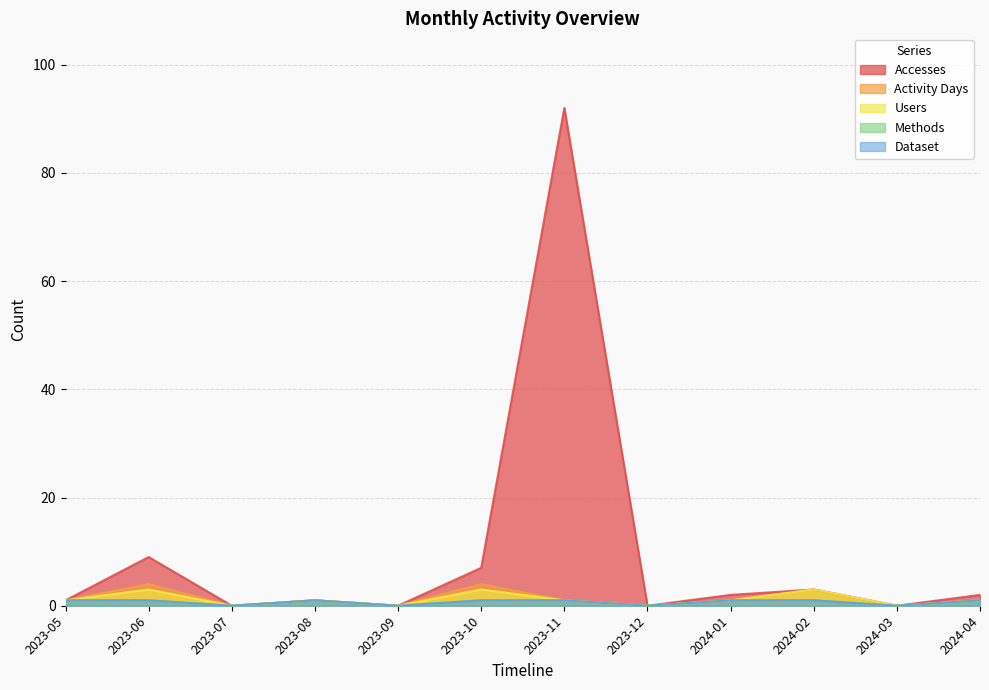

How many lines are shown in the chart?

5